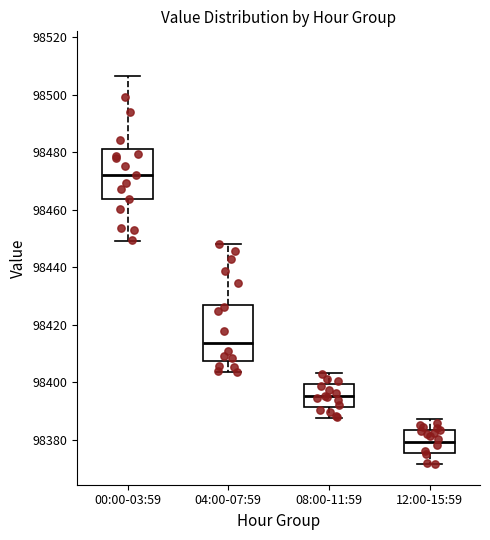

Reading left to right, transcribe this box plot: for each box, give where its median line is, the range the box spans, and where its two whiskers end, as read against the y-axis. The values are not printed on the chart, so give them approximately, as read against the axis.

00:00-03:59: median 98472, box 98464 to 98482, whiskers 98450 to 98506
04:00-07:59: median 98414, box 98408 to 98426, whiskers 98404 to 98448
08:00-11:59: median 98396, box 98392 to 98400, whiskers 98388 to 98404
12:00-15:59: median 98380, box 98376 to 98384, whiskers 98372 to 98388